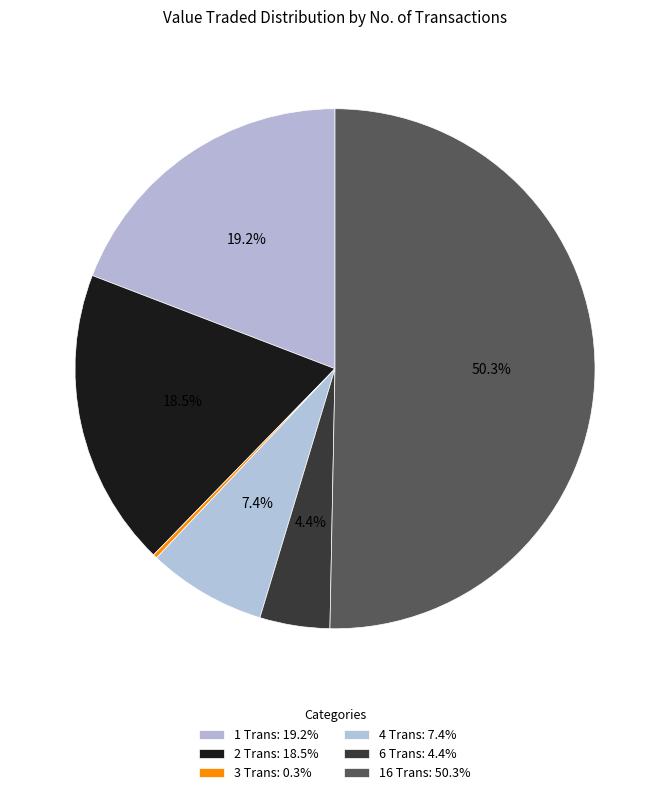

Does any single category account for the majority?

Yes